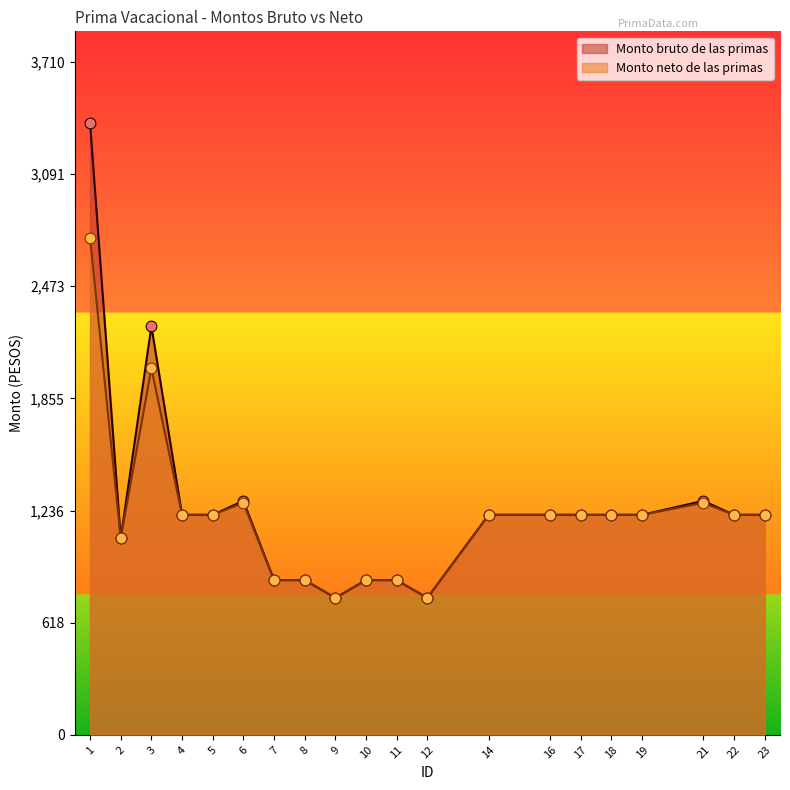

Which series has the largest total across all categories?

Monto bruto de las primas